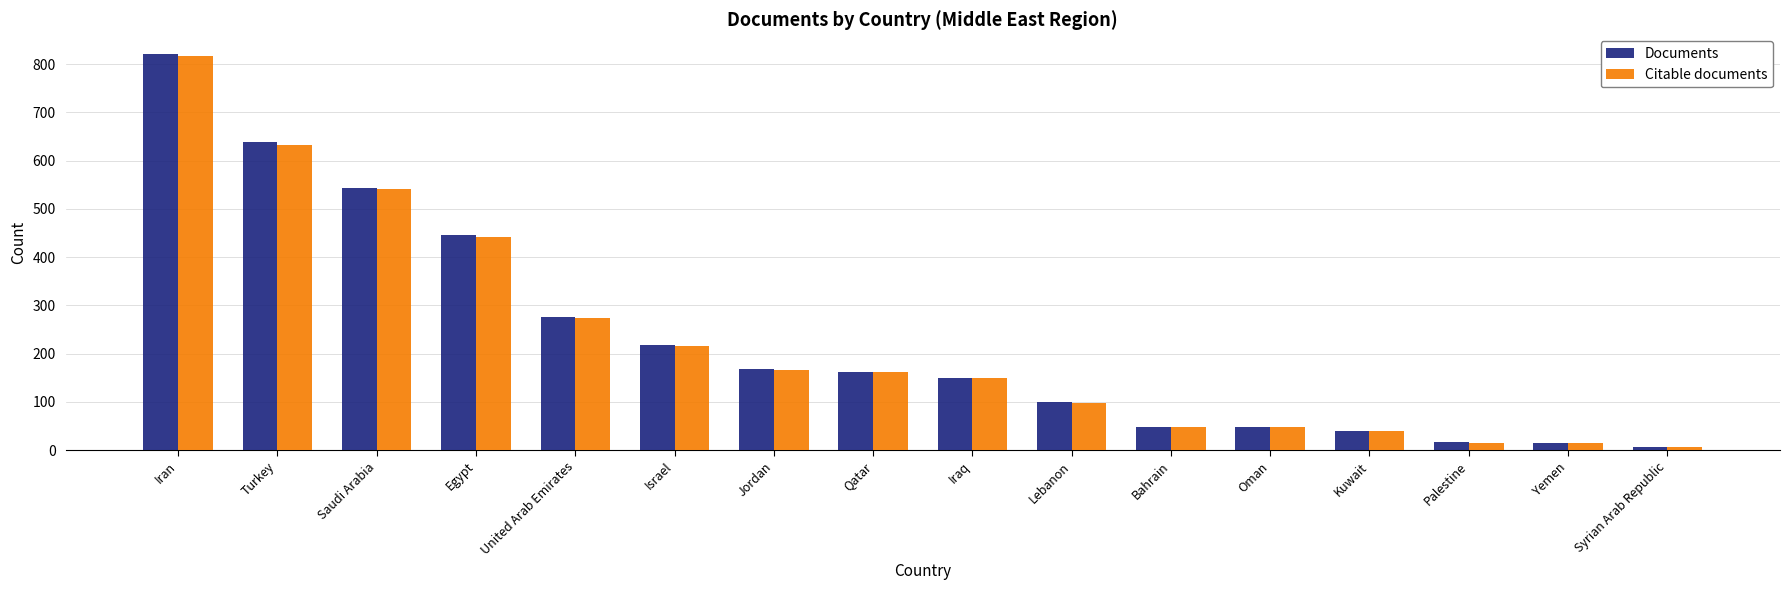

Where is Citable documents nearest to the value 412?

Egypt